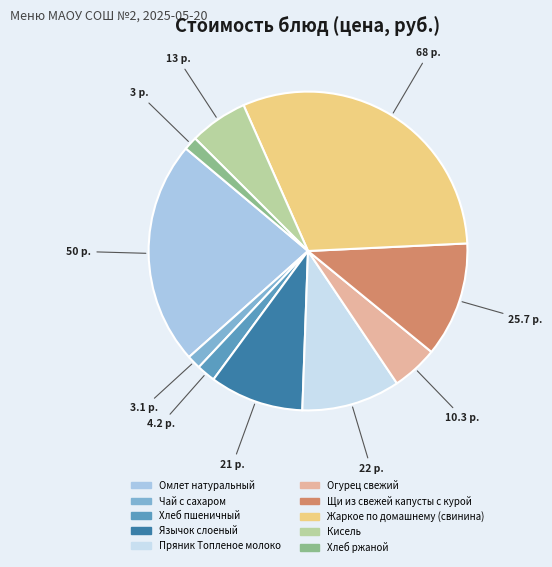

Do Хлеб ржаной and Язычок слоеный together represent more than half of the pie?

No